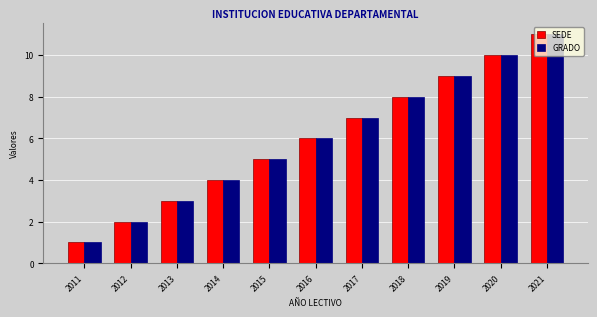

Is it true that SEDE equals 0 at 2011?

False